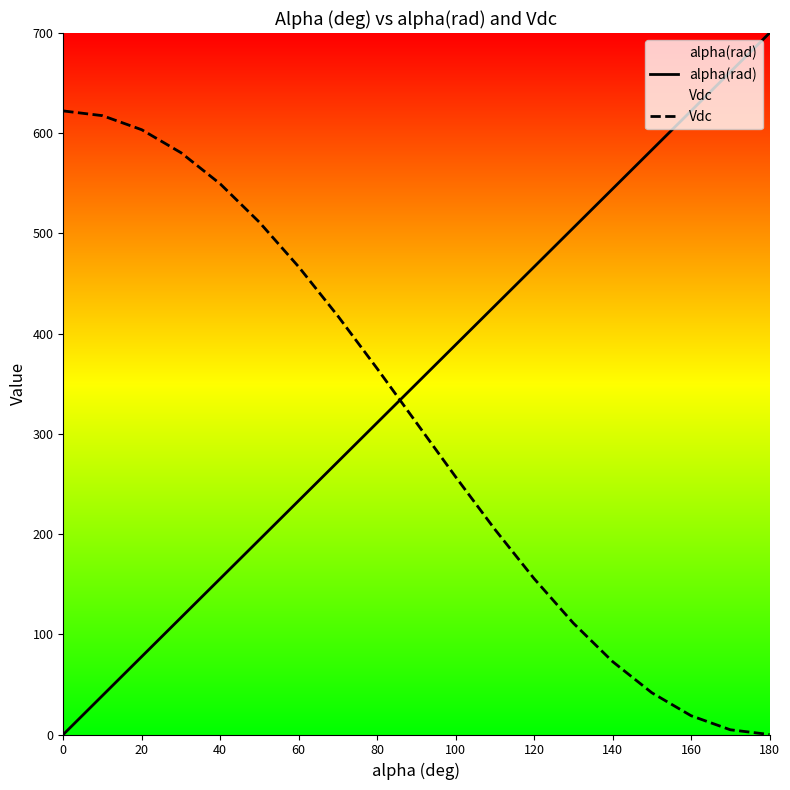

True or false: alpha(rad) and Vdc cross at least once.

True